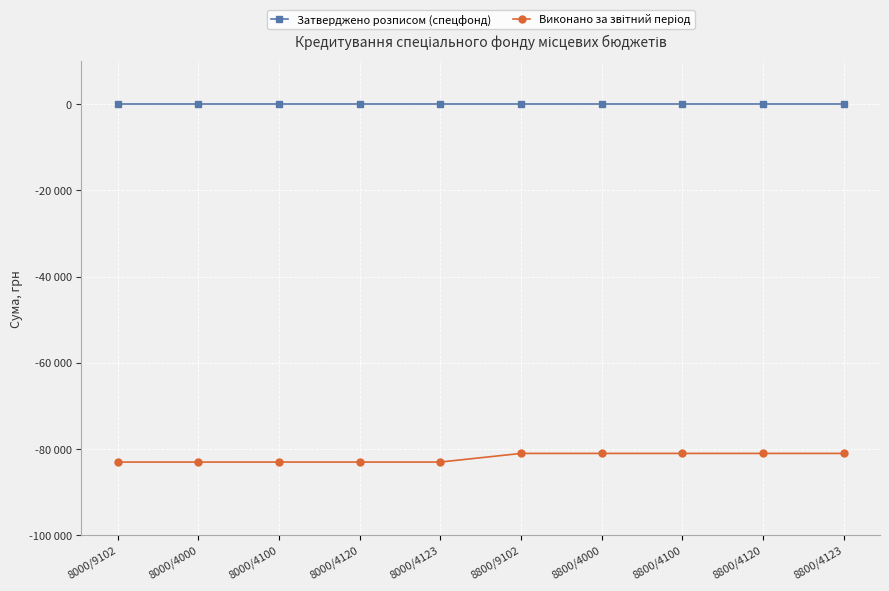

True or false: Затверджено розписом (спецфонд) and Виконано за звітний період cross at least once.

False